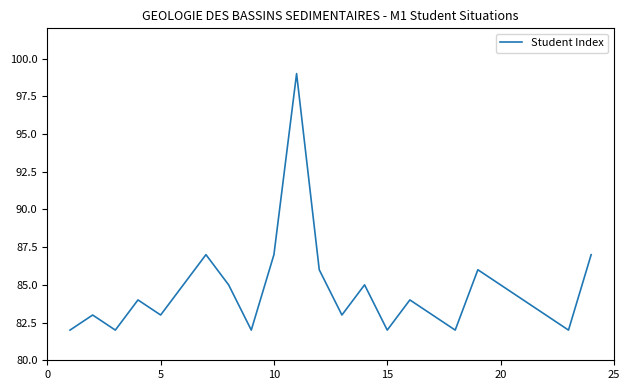

Count the number of categories in the chart.

24